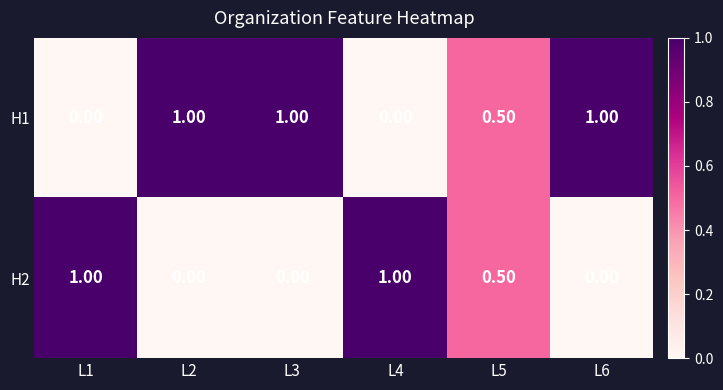

Is the value of H1 at L5 greater than the value of H2 at L2?

Yes